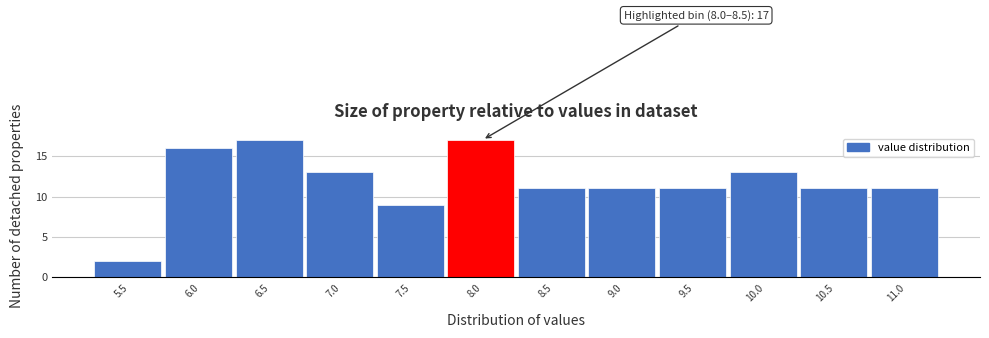

Reading left to right, extract all data points from this chart.

5.5=2	6.0=16	6.5=17	7.0=13	7.5=9	8.0=17	8.5=11	9.0=11	9.5=11	10.0=13	10.5=11	11.0=11